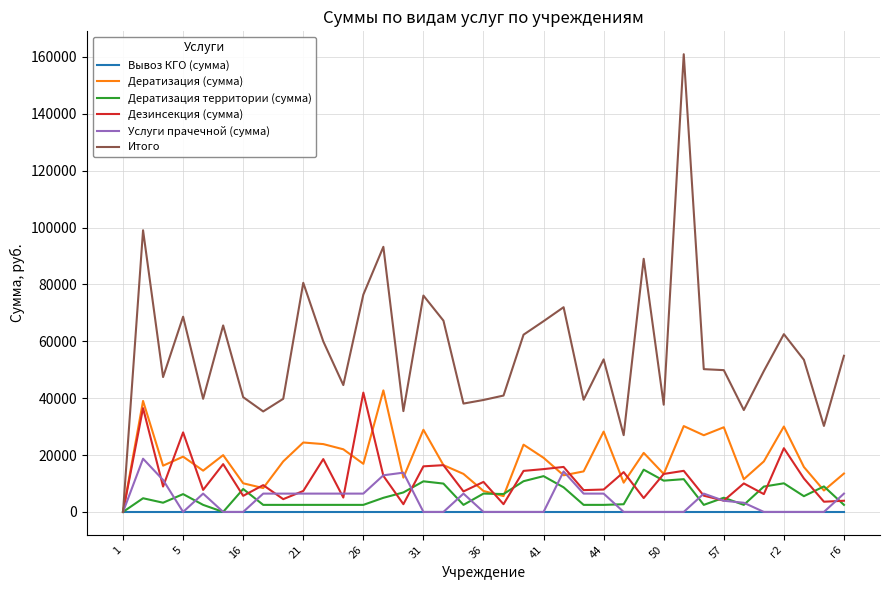

Which series has the largest range (max minus min)?

Итого